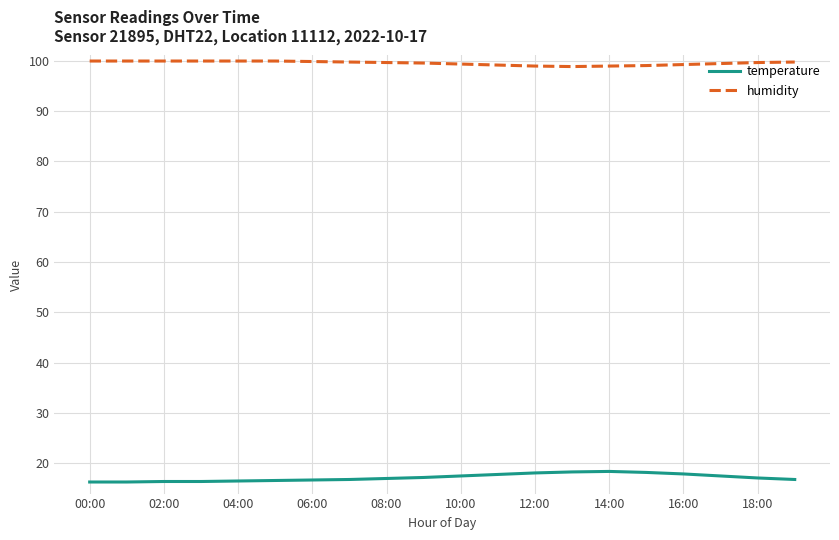

What is the difference between the maximum and minimum values in the temperature series?

2.1